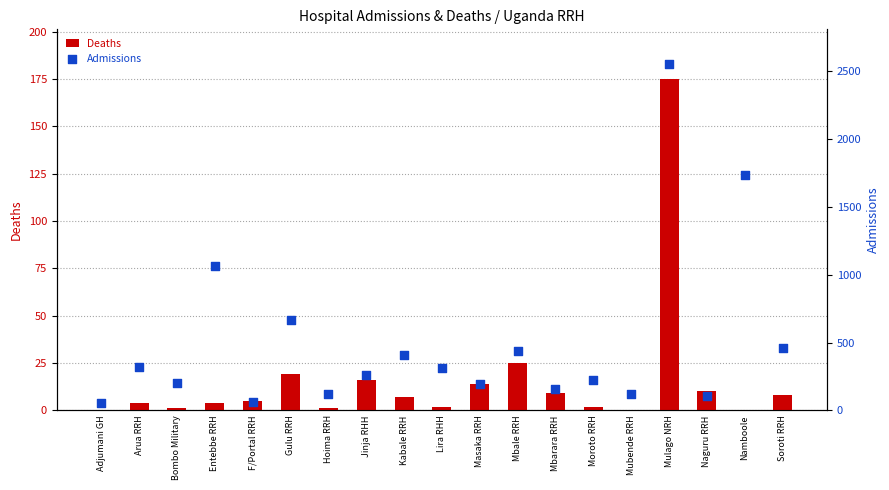

Which series has the largest total across all categories?

Admissions